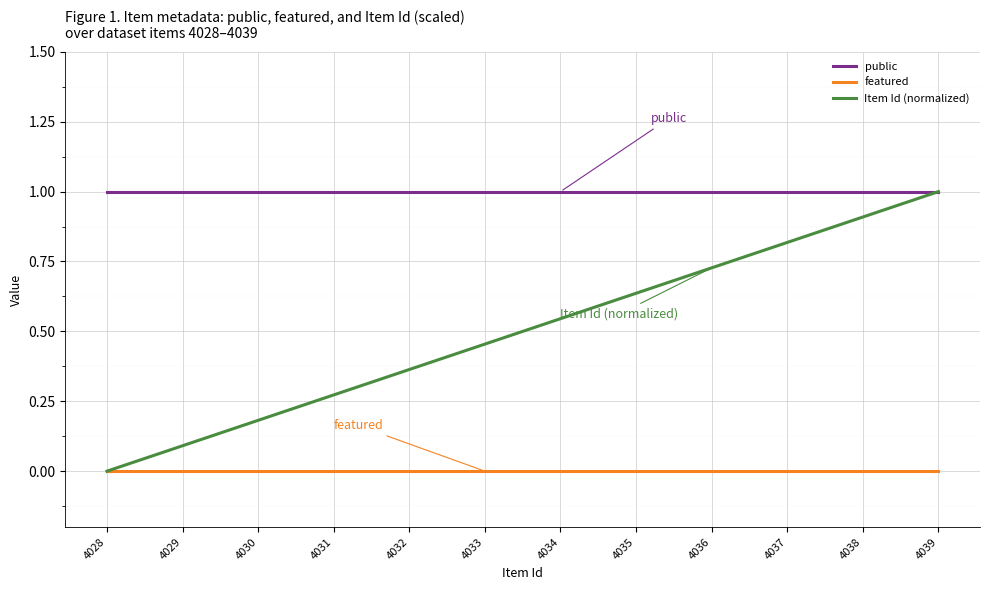

Does the chart display data point markers on the line(s)?

No